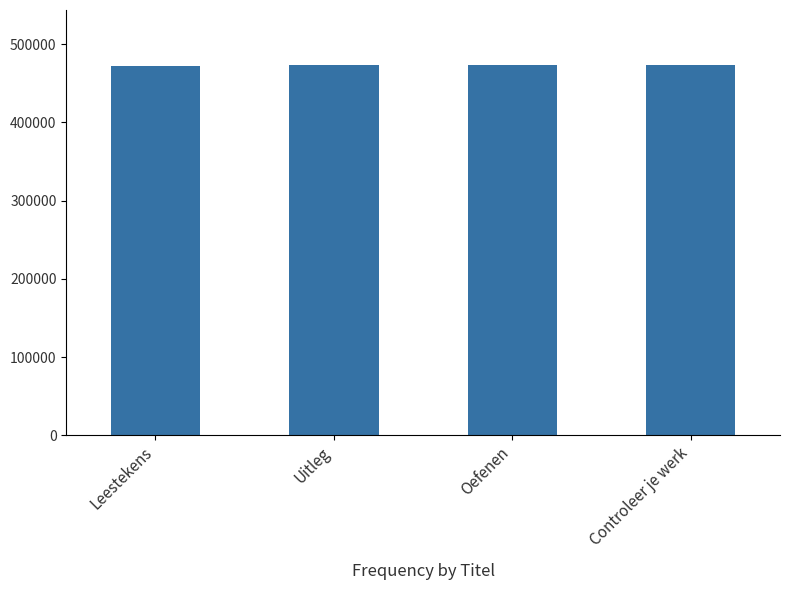

What is the label of the 2nd bar from the left?

Uitleg